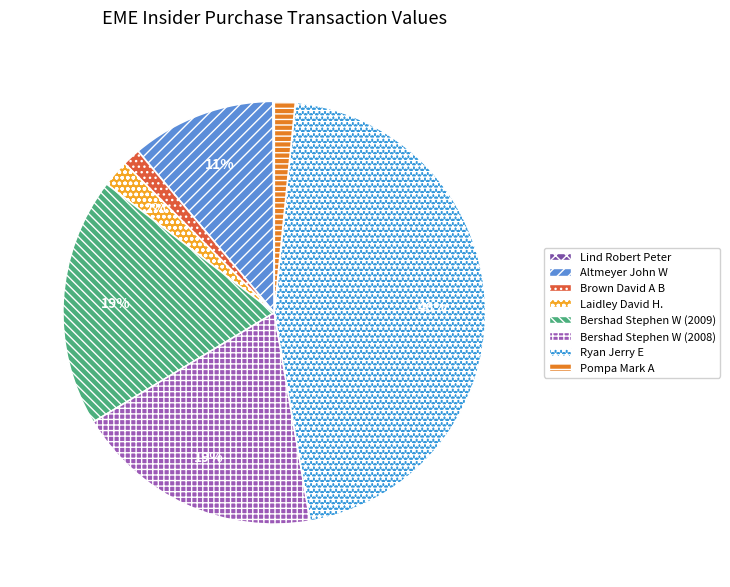

Which category has the biggest portion of the pie?

Ryan Jerry E